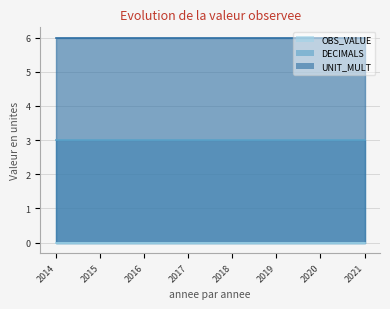

The value of UNIT_MULT at 2021 is 9. True or false?

False